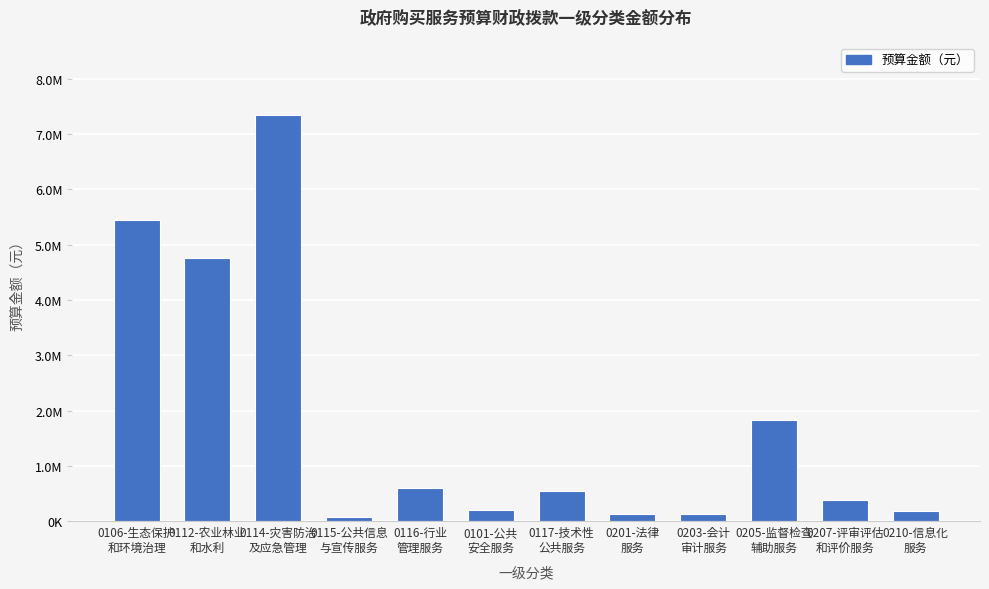

What value does the data have at 0106-生态保护
和环境治理?

5440000